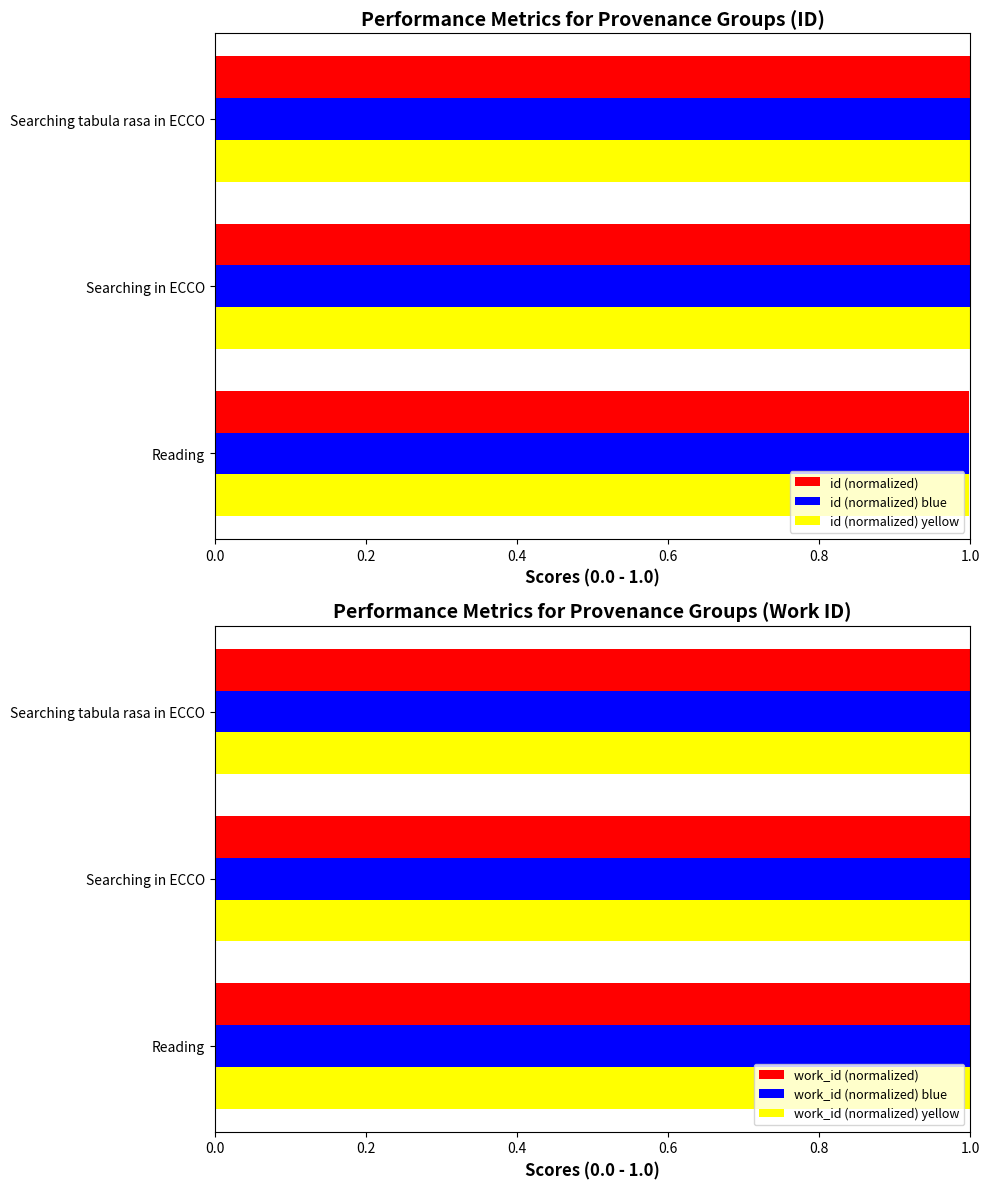

The id (normalized) series shows 1.7 at Searching in ECCO. True or false?

False